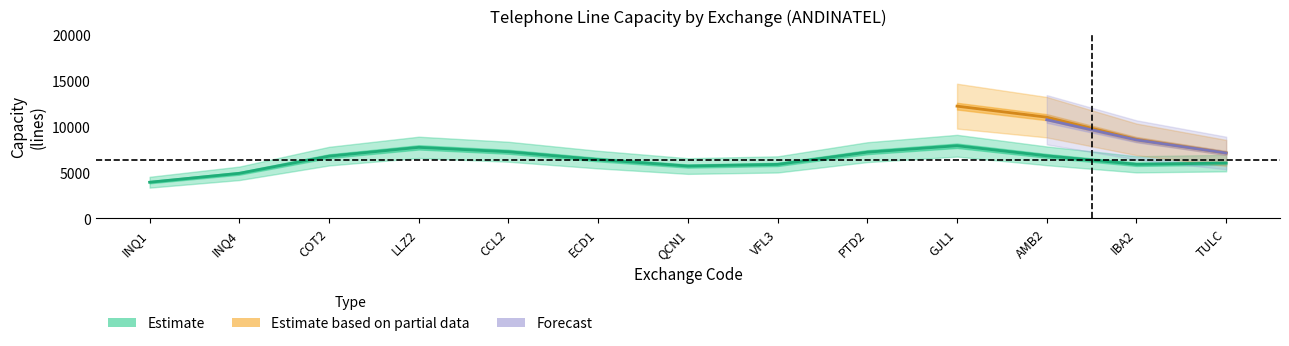

Where does the Estimate based on partial data series first go above 10000?

GJL1